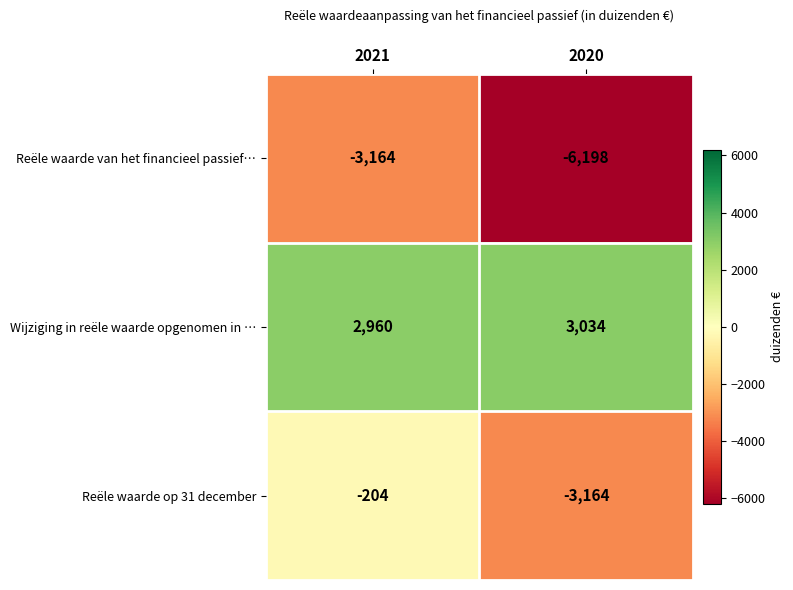

Read the Reële waarde op 31 december value at 2021, to the nearest 10.

-200